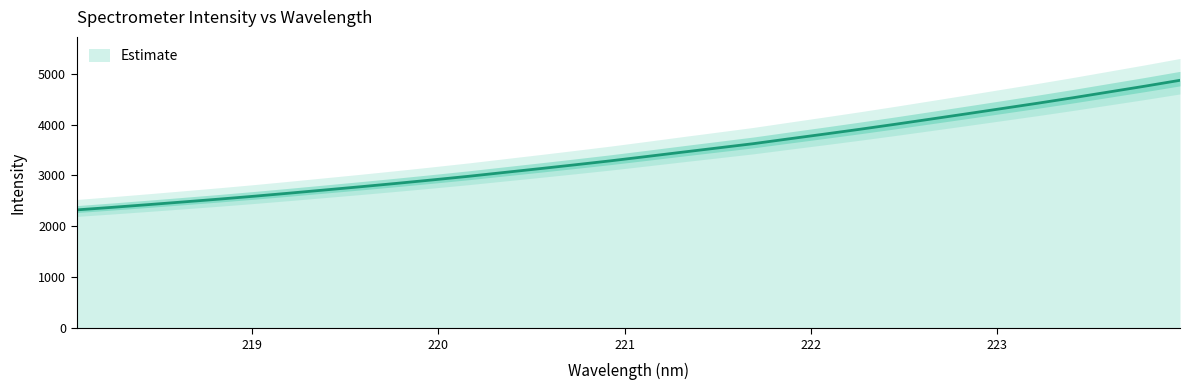

How many data points does each series have?

32